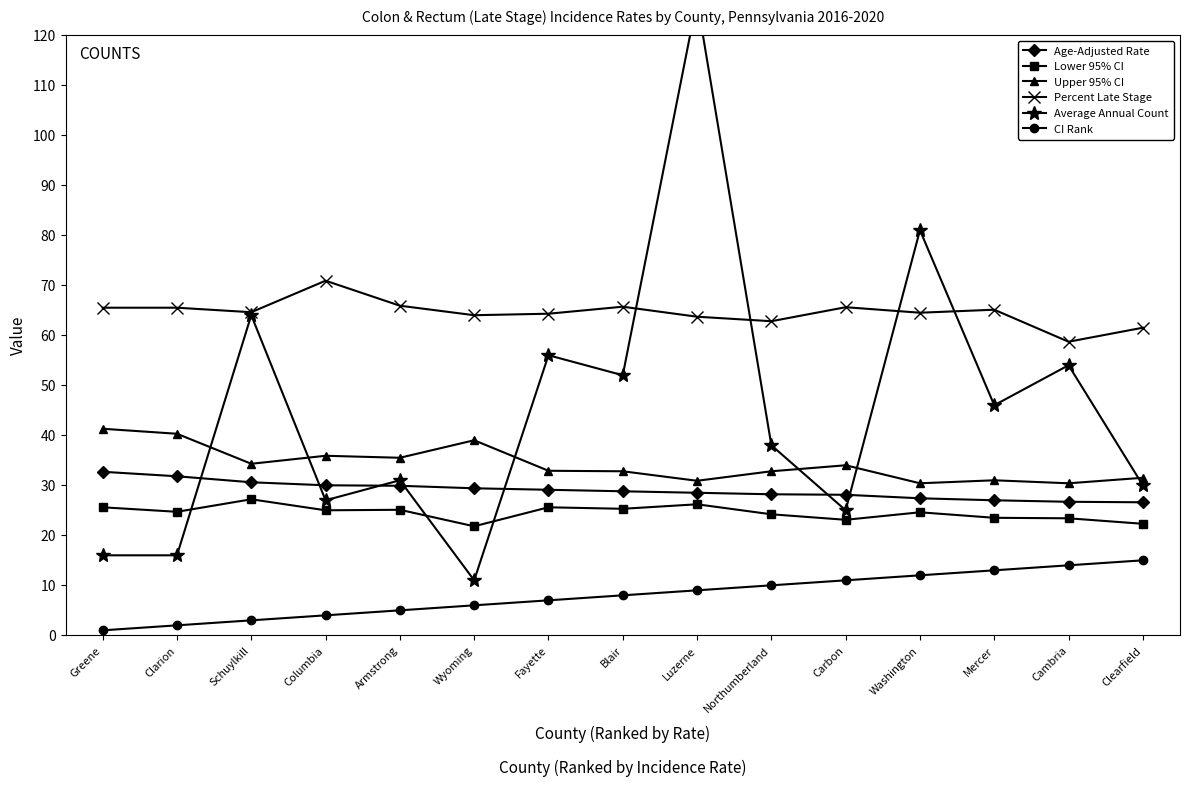

The Percent Late Stage series shows 64.6 at Schuylkill. True or false?

True